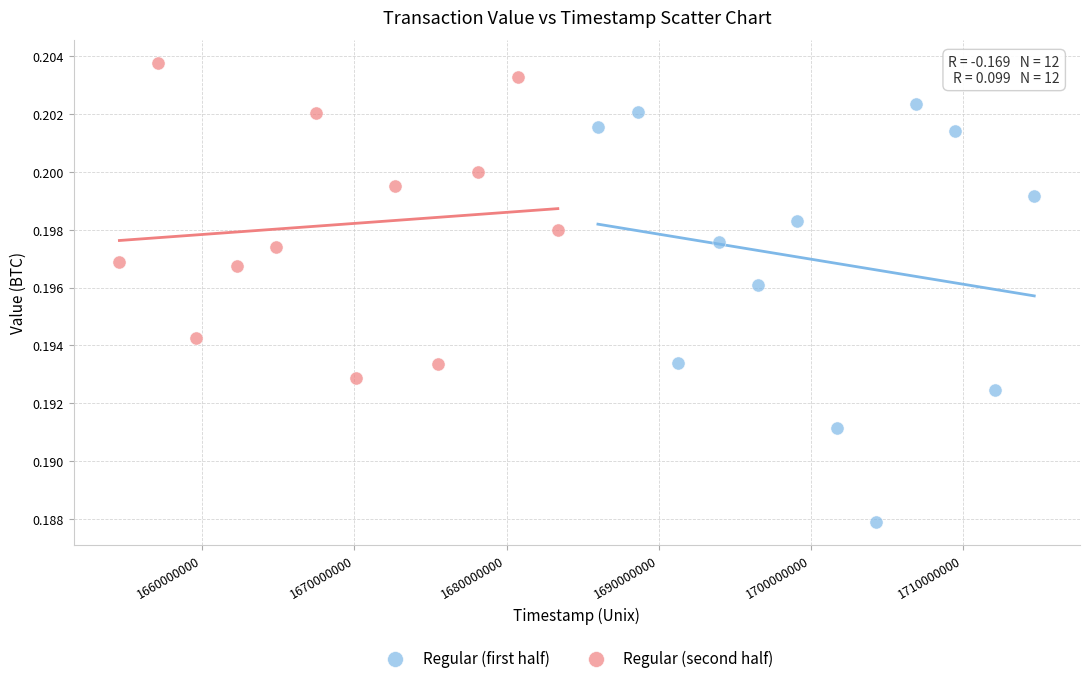

Which series contains the highest Y value?

Regular (second half)